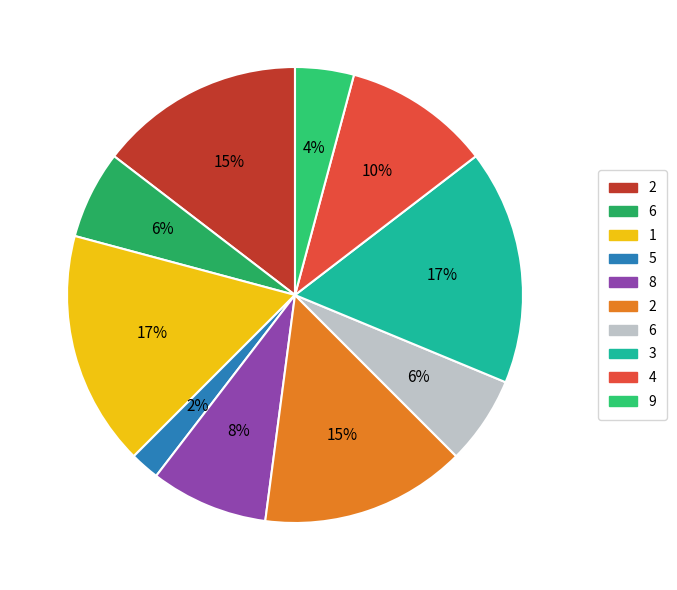

Count the number of slices in the pie.

10